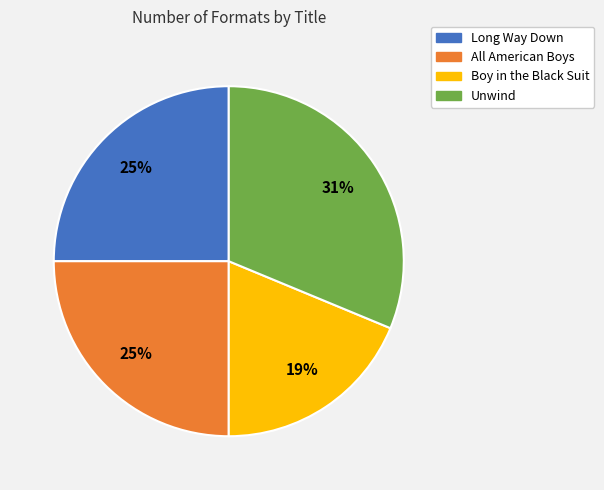

To the nearest percent, what portion does All American Boys represent?

25%